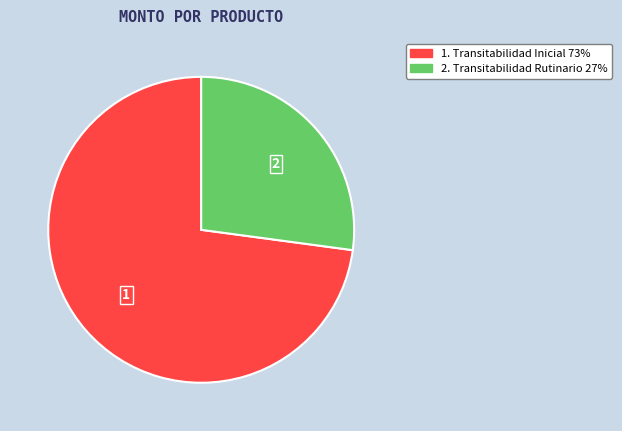

Does any single category account for the majority?

Yes